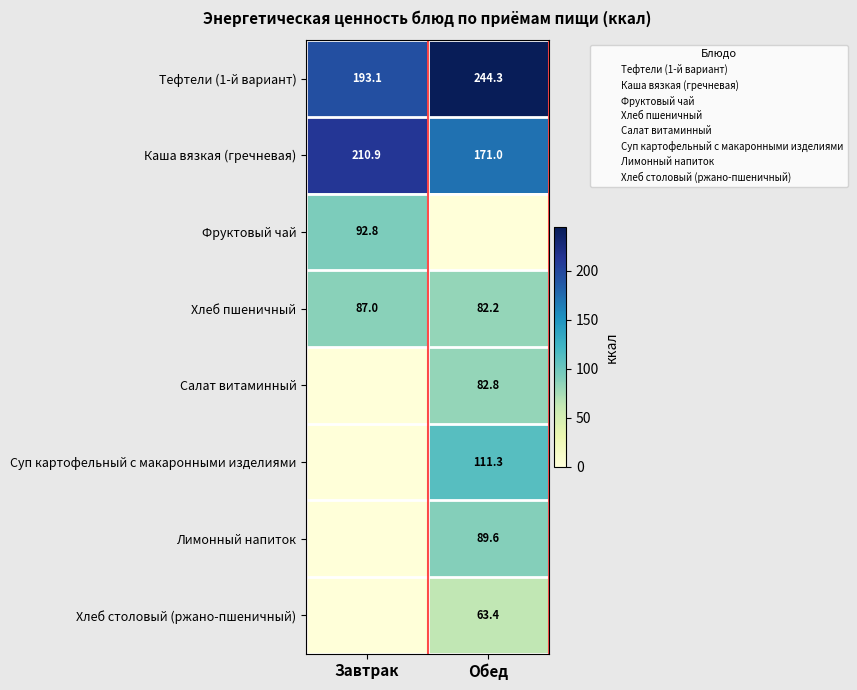

The value of Суп картофельный с макаронными изделиями at Завтрак is 0.0. True or false?

True